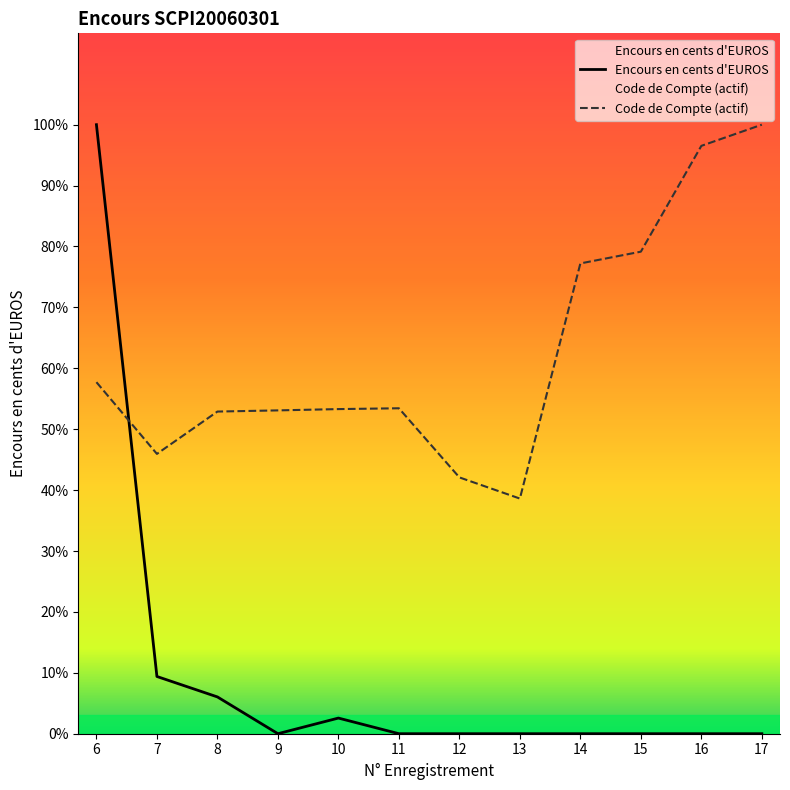

Which series has the largest range (max minus min)?

Encours en cents d'EUROS